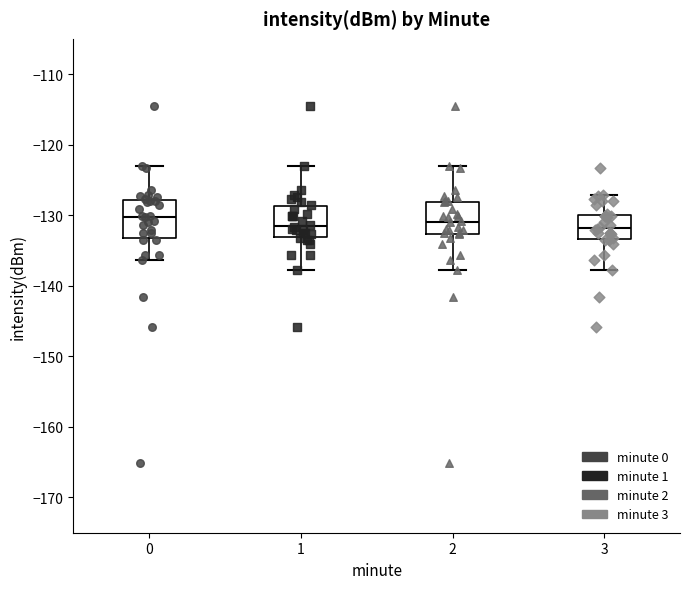

Reading left to right, read every box against the y-axis: the position of its median line, the range the box covers, and the ends of its whiskers. The values are not printed on the chart, so give them approximately, as read against the axis.

0: median -130, box -133 to -128, whiskers -136 to -123
1: median -132, box -133 to -129, whiskers -138 to -123
2: median -131, box -133 to -128, whiskers -138 to -123
3: median -132, box -133 to -130, whiskers -138 to -127